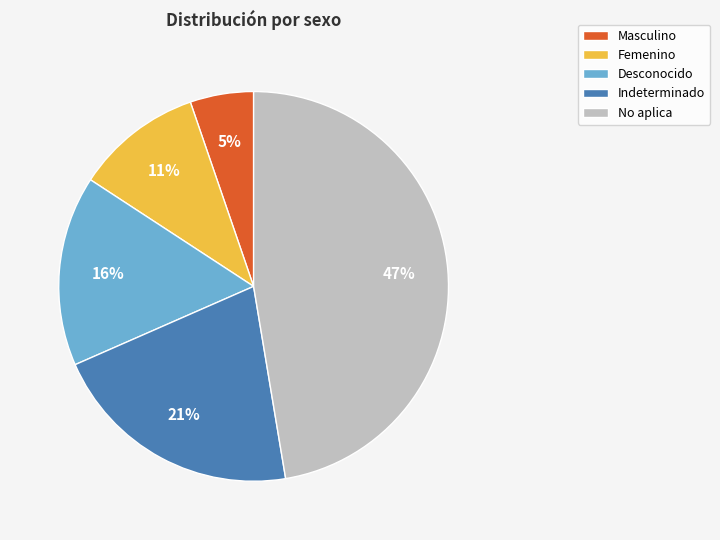

To the nearest percent, what portion does Indeterminado represent?

21%